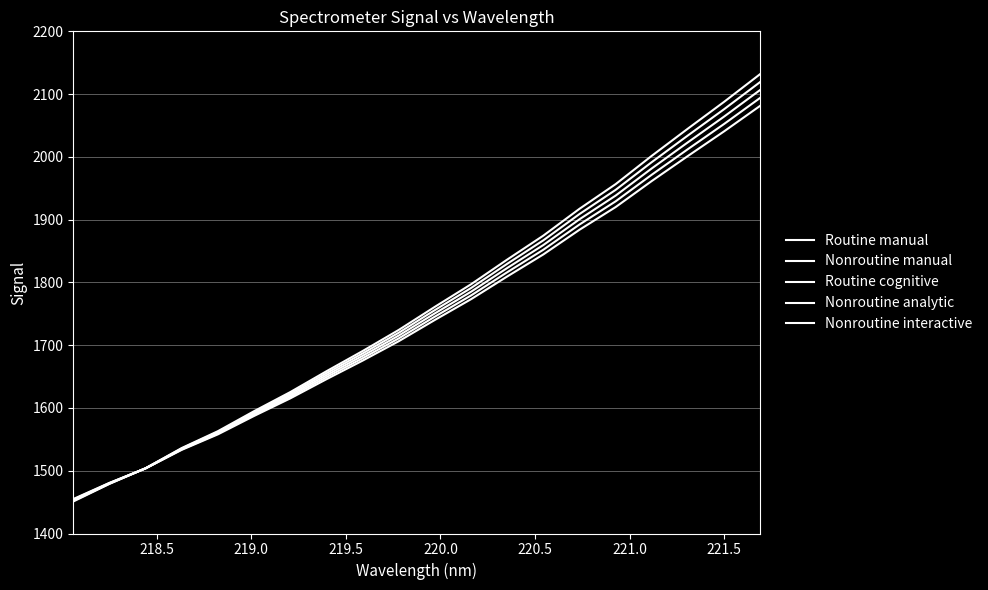

Is this an area chart (filled region under the line)?

No